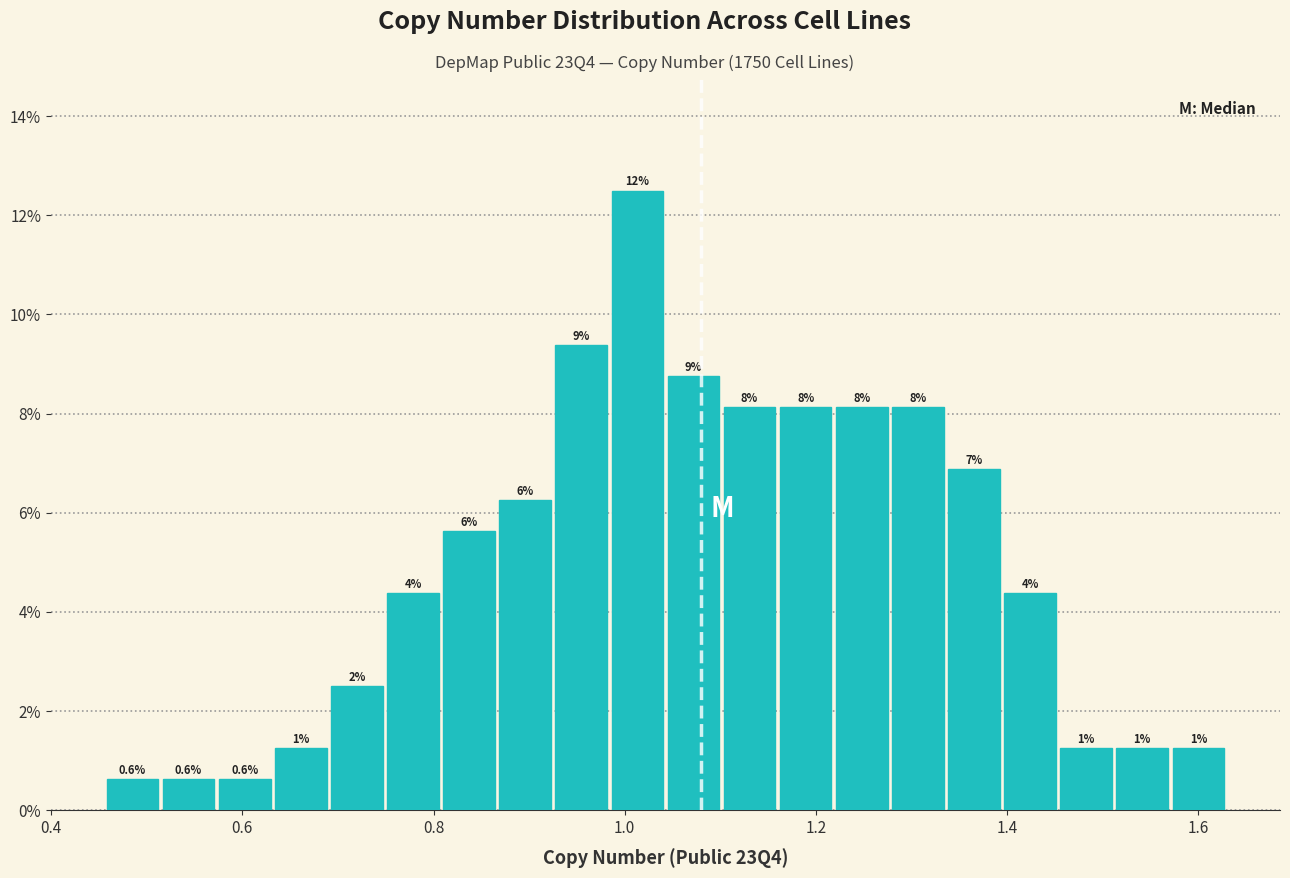

Around what value on the x-axis is the tallest bar? Give the approximate position of its centre, as read against the axis.

1.02